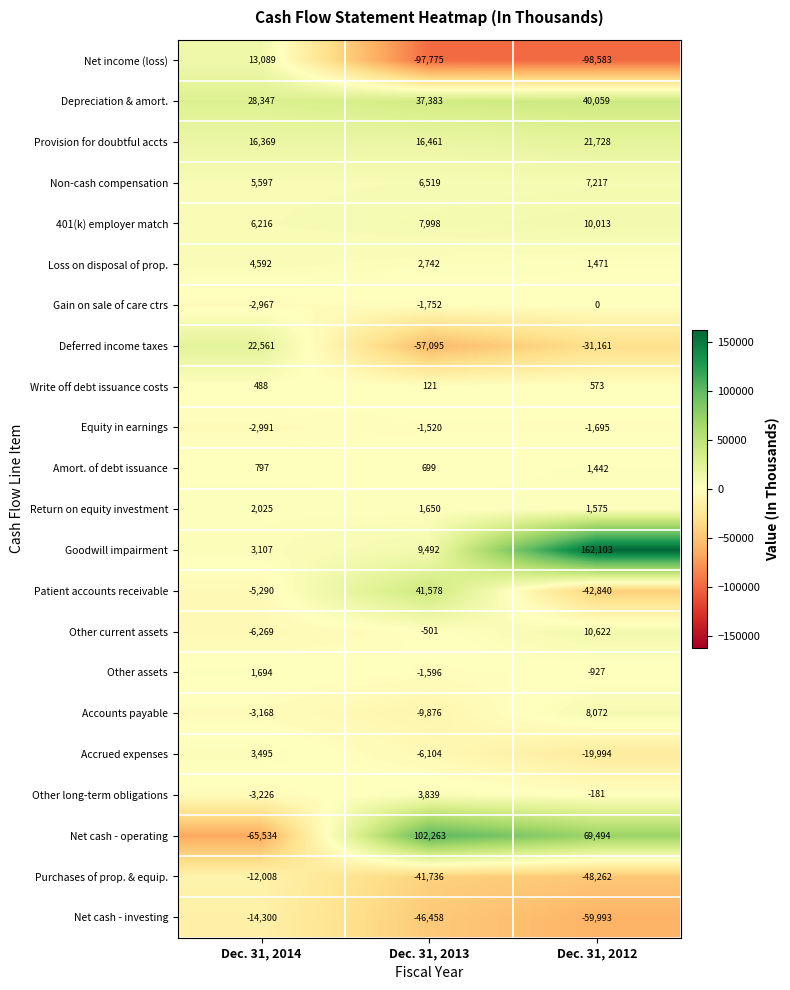

Where is Depreciation & amort. nearest to the value 34203?

Dec. 31, 2013